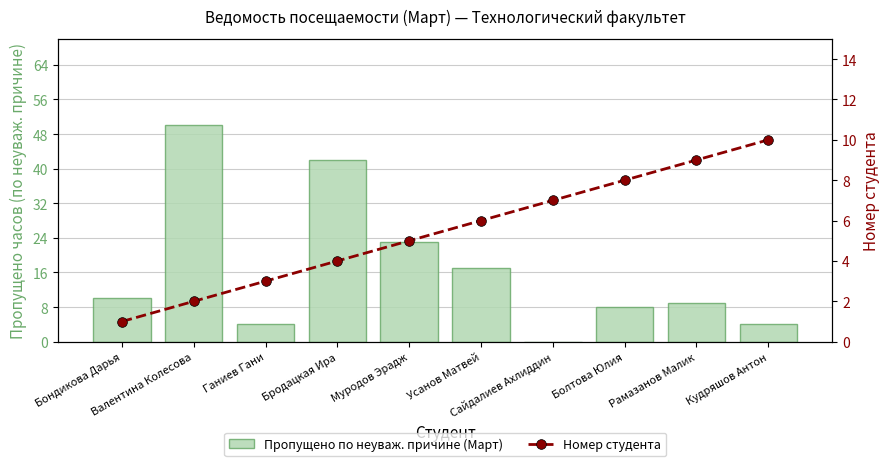

At which label does Номер студента reach its peak?

Кудряшов Антон